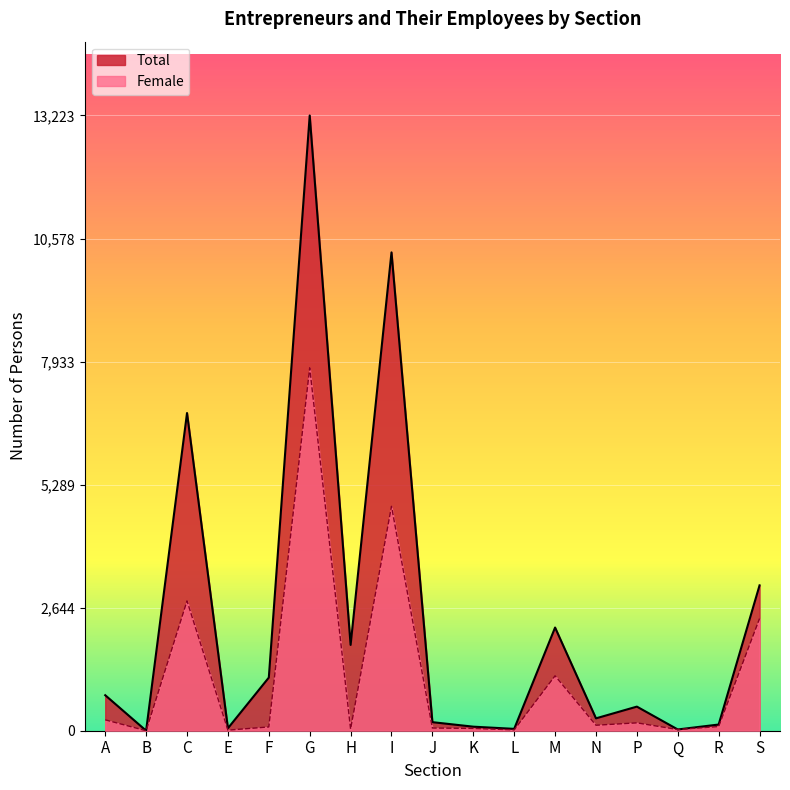

How many interior local peaks does the Total series have?

5